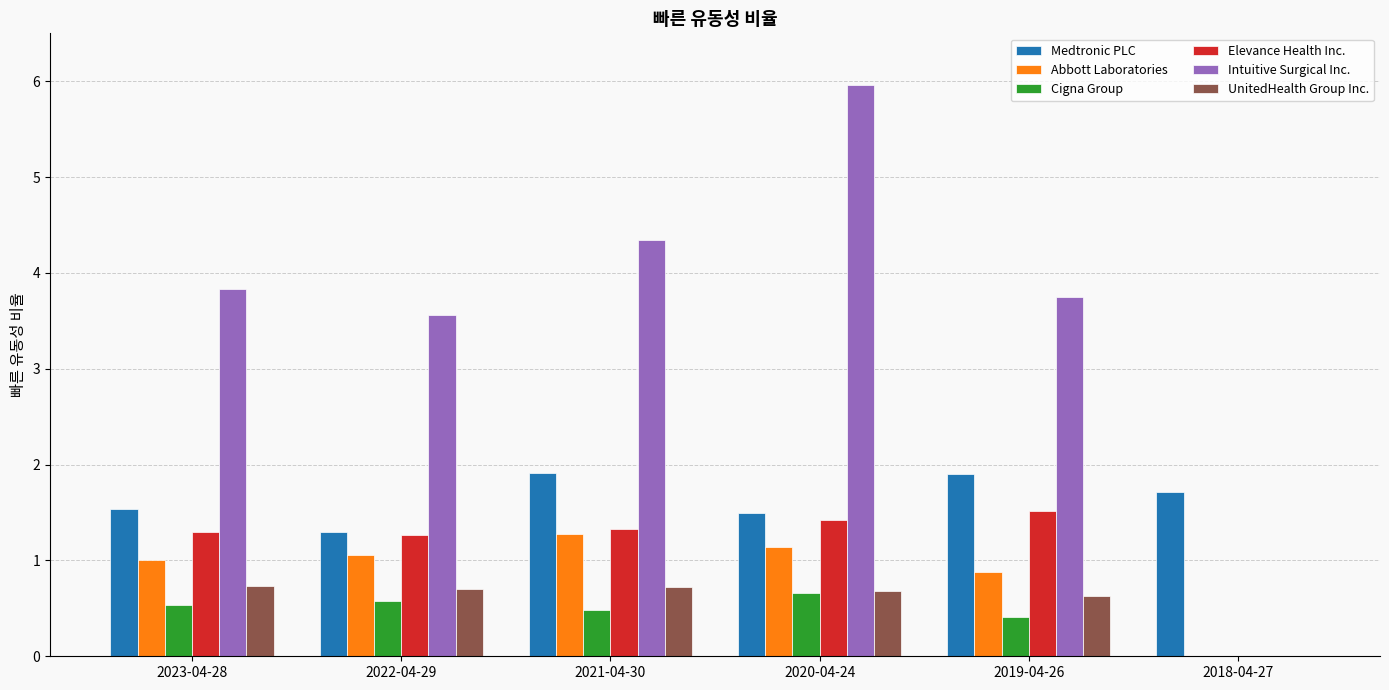

True or false: Cigna Group has a value of 0.2 at 2019-04-26.

False